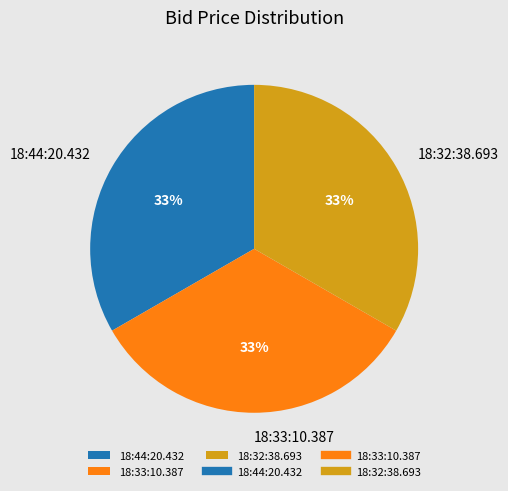

Do 18:32:38.693 and 18:33:10.387 together represent more than half of the pie?

Yes